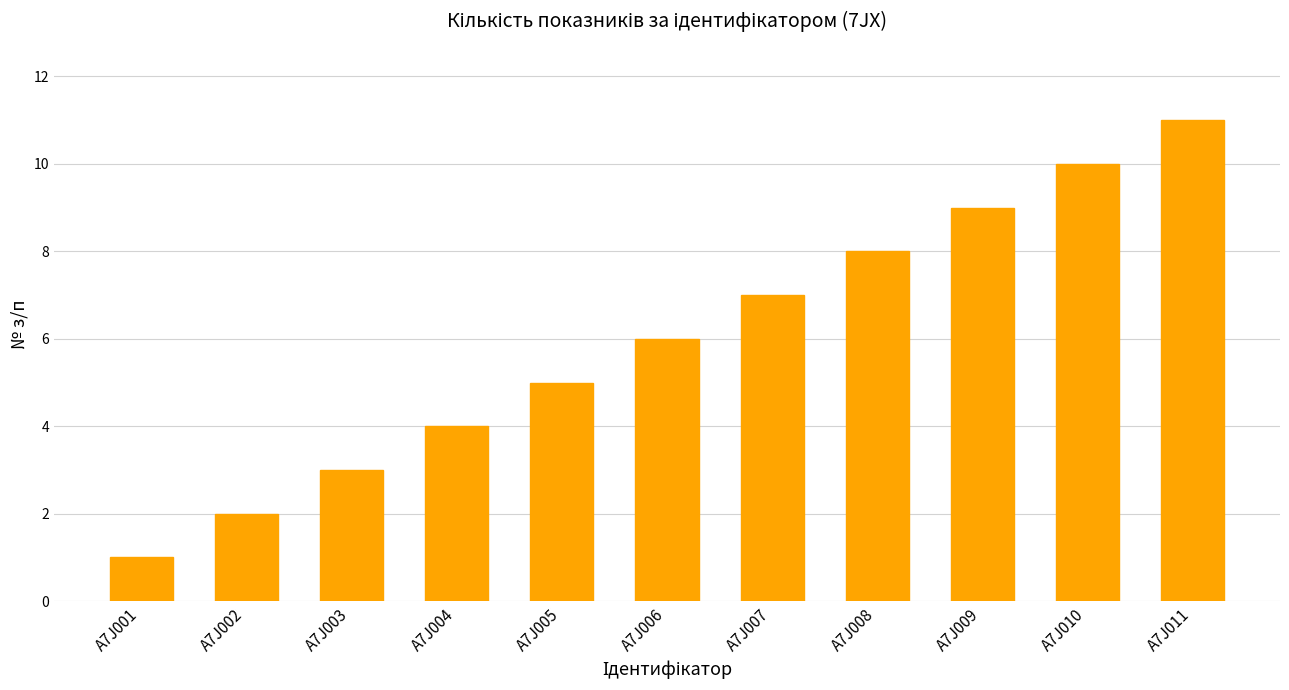

Rank the categories by value from lowest to highest.

A7J001, A7J002, A7J003, A7J004, A7J005, A7J006, A7J007, A7J008, A7J009, A7J010, A7J011